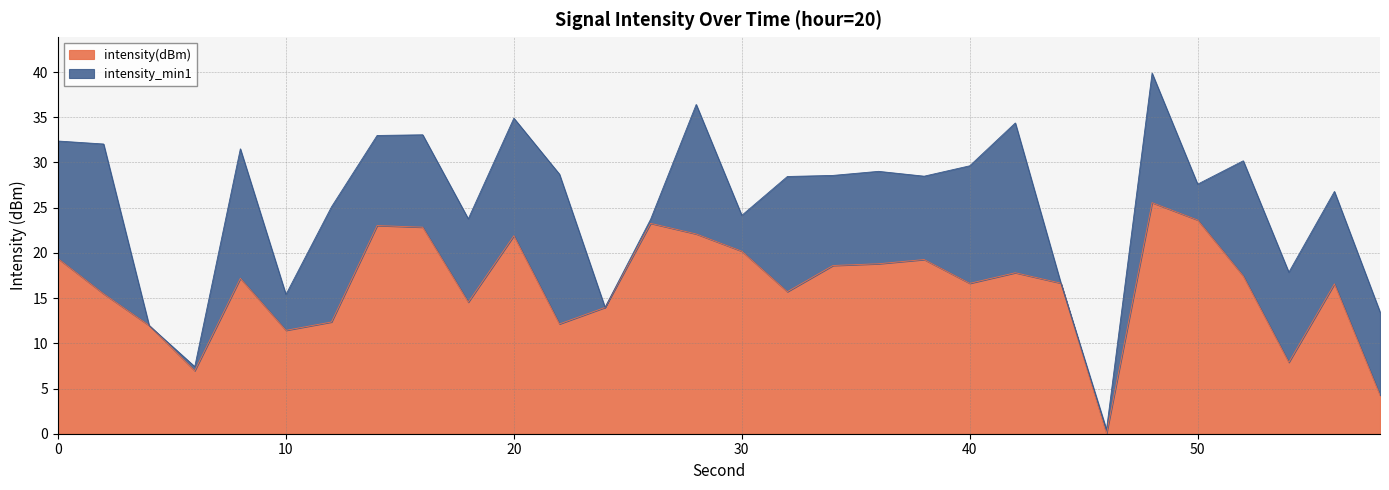

Reading left to right, what are all the values shown in this chart?

0=19.4	2=15.5	4=12.0	6=7.0	8=17.2	10=11.4	12=12.4	14=23.0	16=22.8	18=14.6	20=21.9	22=12.1	24=14.0	26=23.3	28=22.1	30=20.2	32=15.7	34=18.6	36=18.8	38=19.3	40=16.6	42=17.8	44=16.7	46=0.0	48=25.6	50=23.6	52=17.4	54=7.9	56=16.6	58=4.3